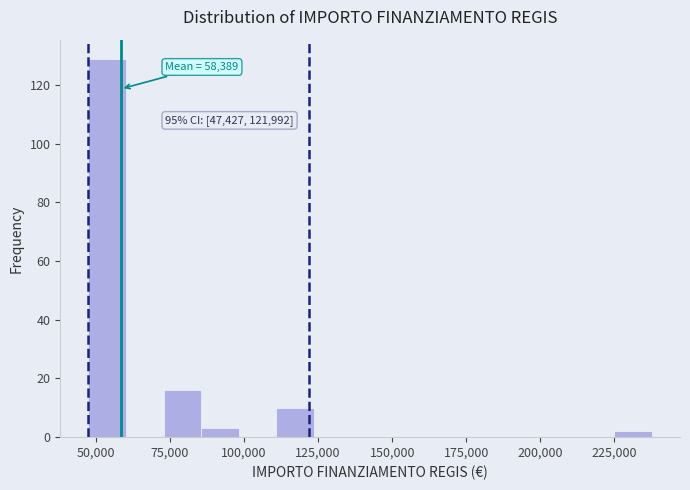

Around what value on the x-axis is the tallest bar? Give the approximate position of its centre, as read against the axis.

55000